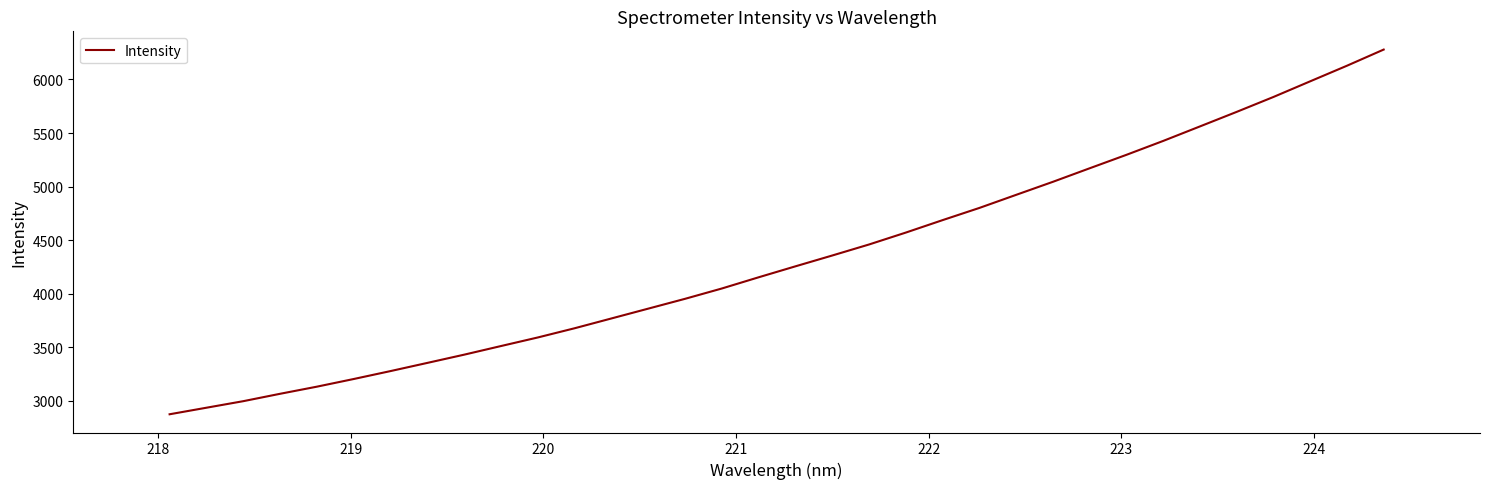

What is the minimum value shown in the chart?

2874.9